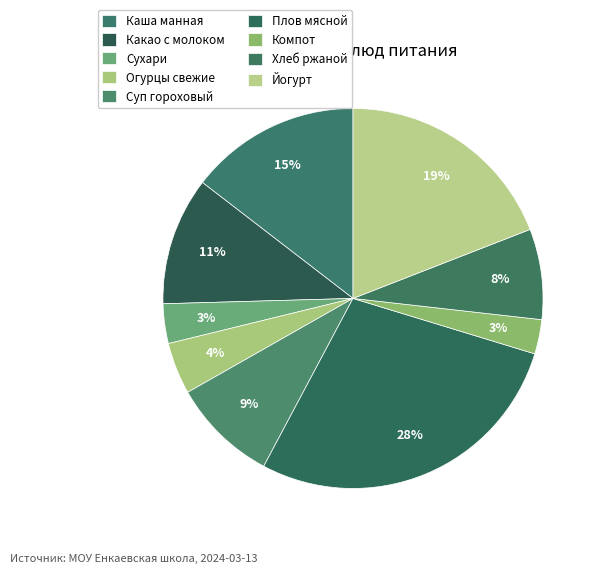

To the nearest percent, what is the average slice percentage?

11%